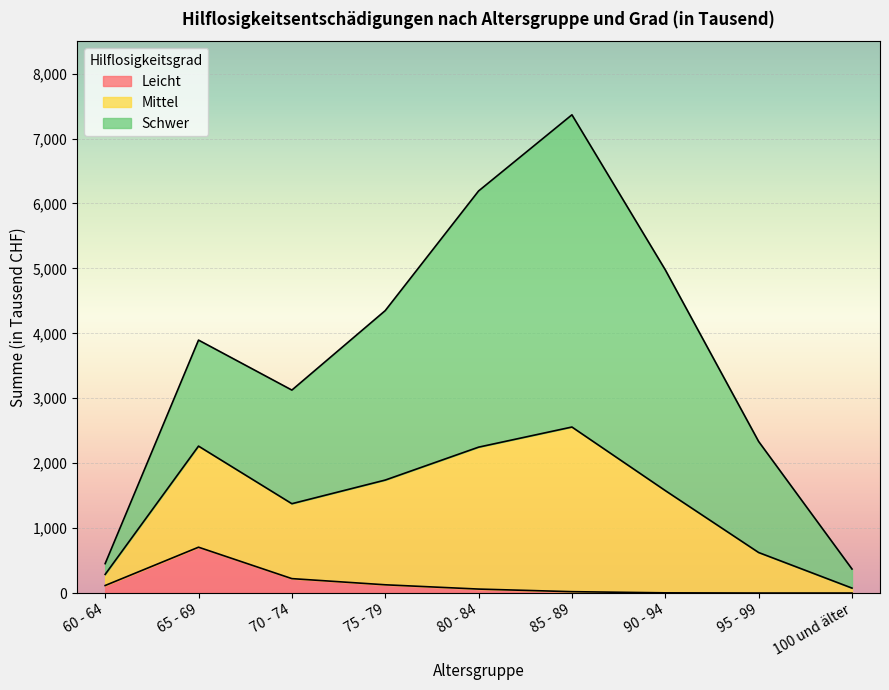

What is the spread (max minus min) of values at 60 - 64?

337